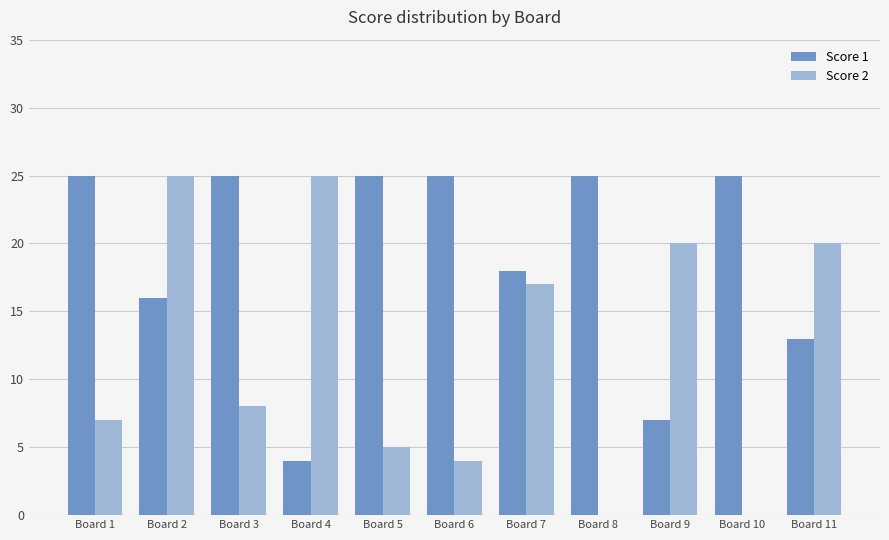

At which label does Score 2 first exceed 8?

Board 2